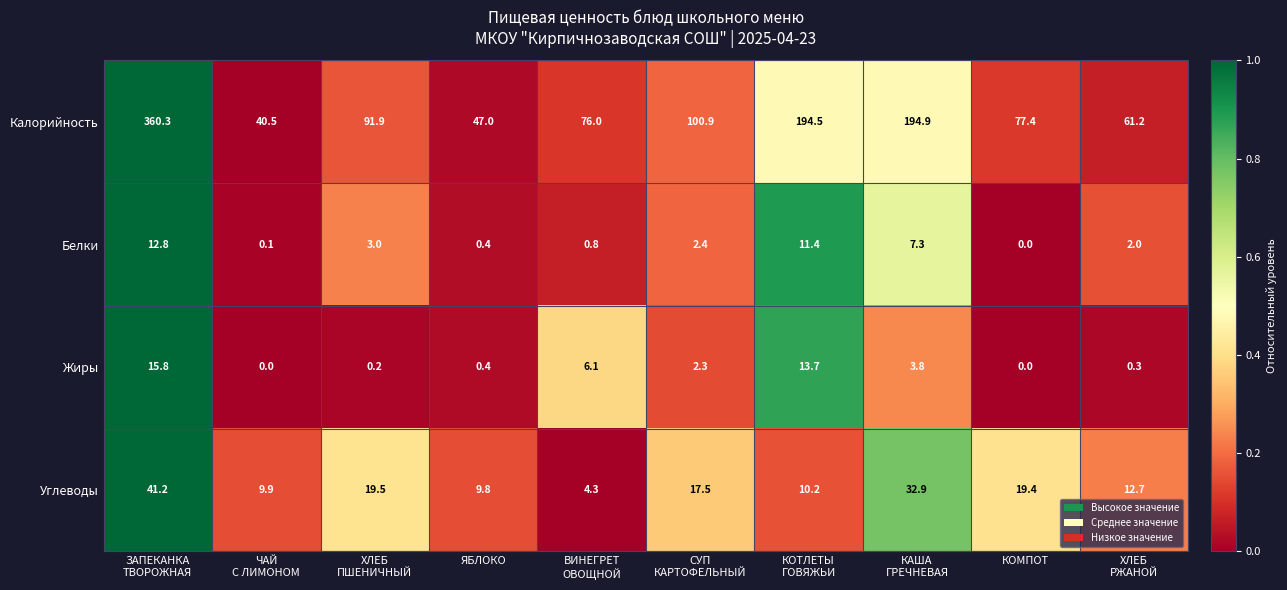

What is the difference between the second highest and second lowest values in the Калорийность series?

147.9